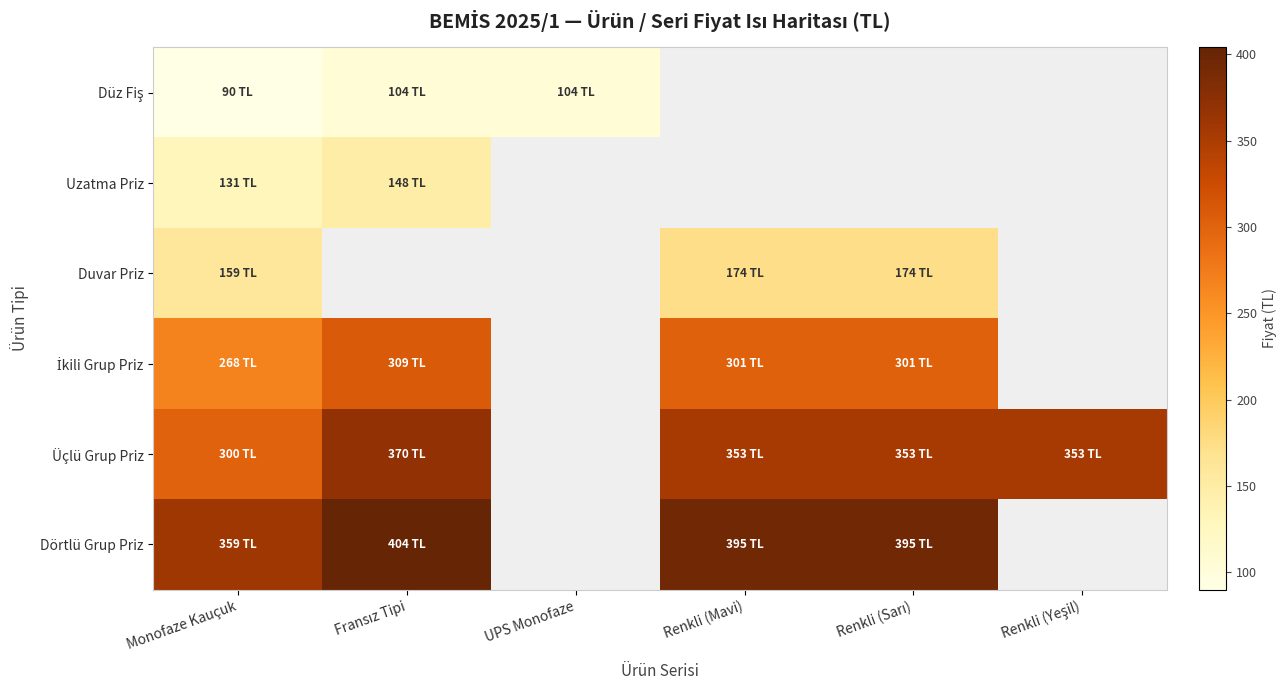

What is the maximum value for Üçlü Grup Priz?

370.0